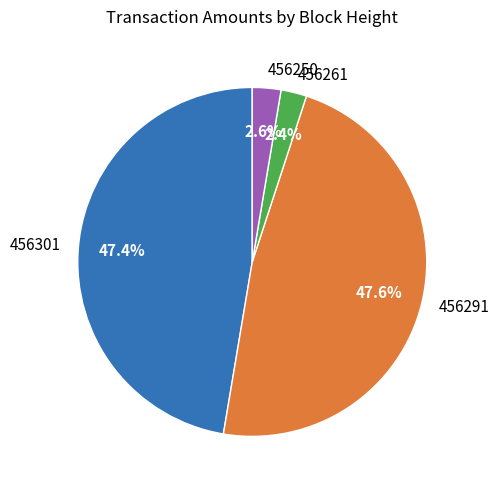

To the nearest percent, what is the difference between the 456301 and 456250 slice percentages?

45%